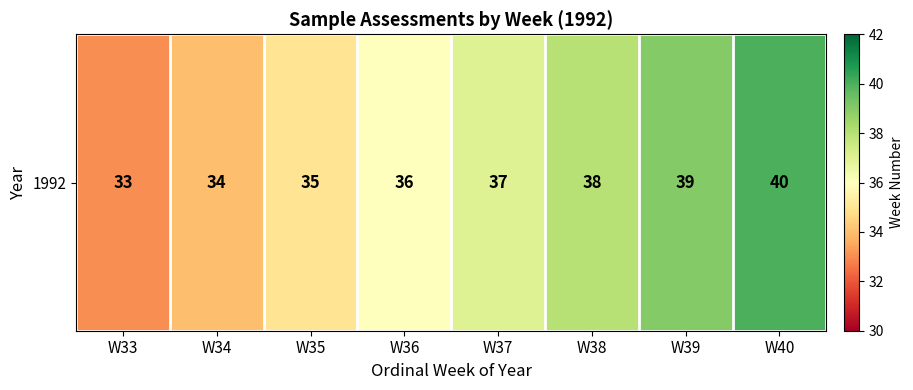

Reading left to right, extract all data points from this chart.

33	34	35	36	37	38	39	40